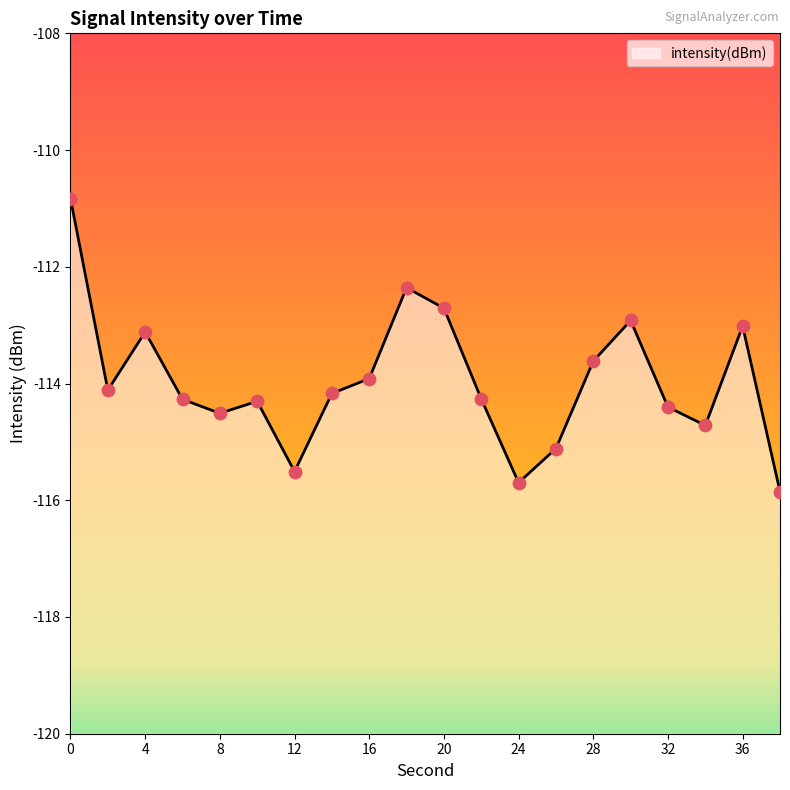

What is the change in value from 30 to 36?

-0.1